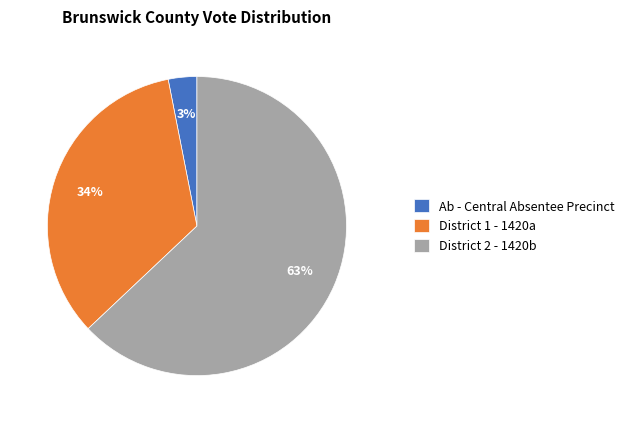

To the nearest percent, what is the average slice percentage?

33%